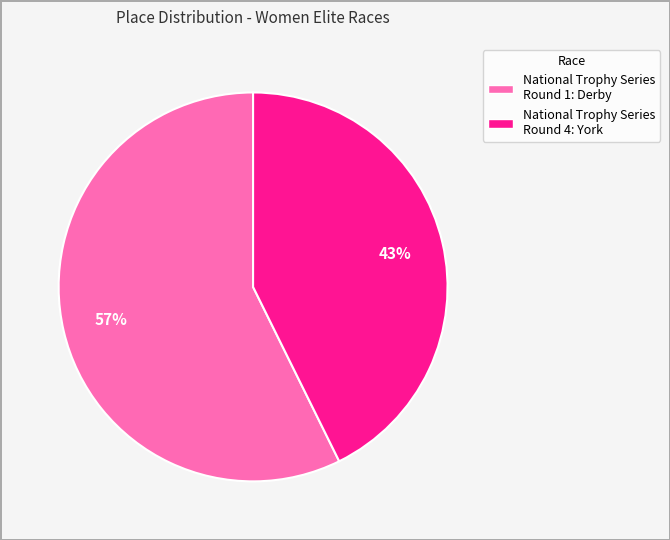

Is there a majority slice in this chart?

Yes